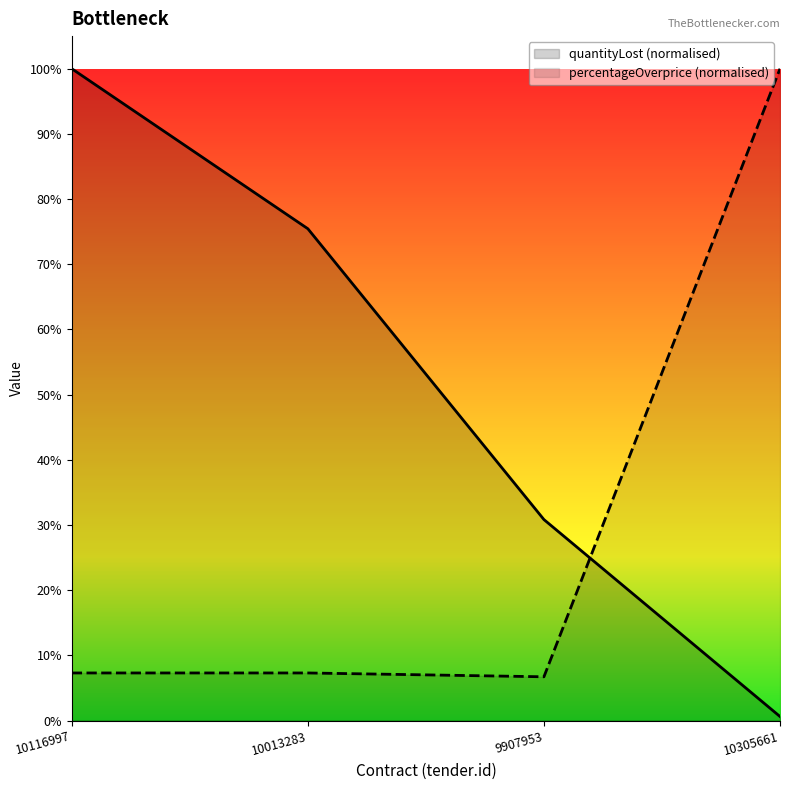

What is the label of the 4th point from the left?

10305661